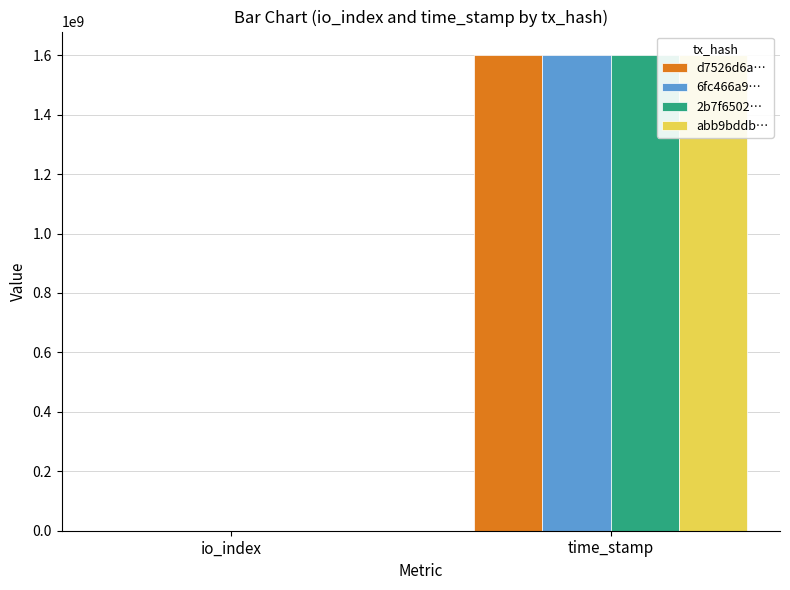

Which series has the largest total across all categories?

d7526d6a…